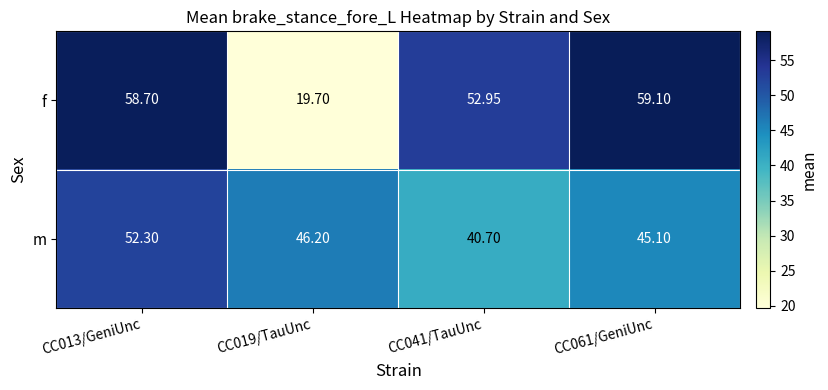

List the series in order of their overall mean, highest first.

f, m